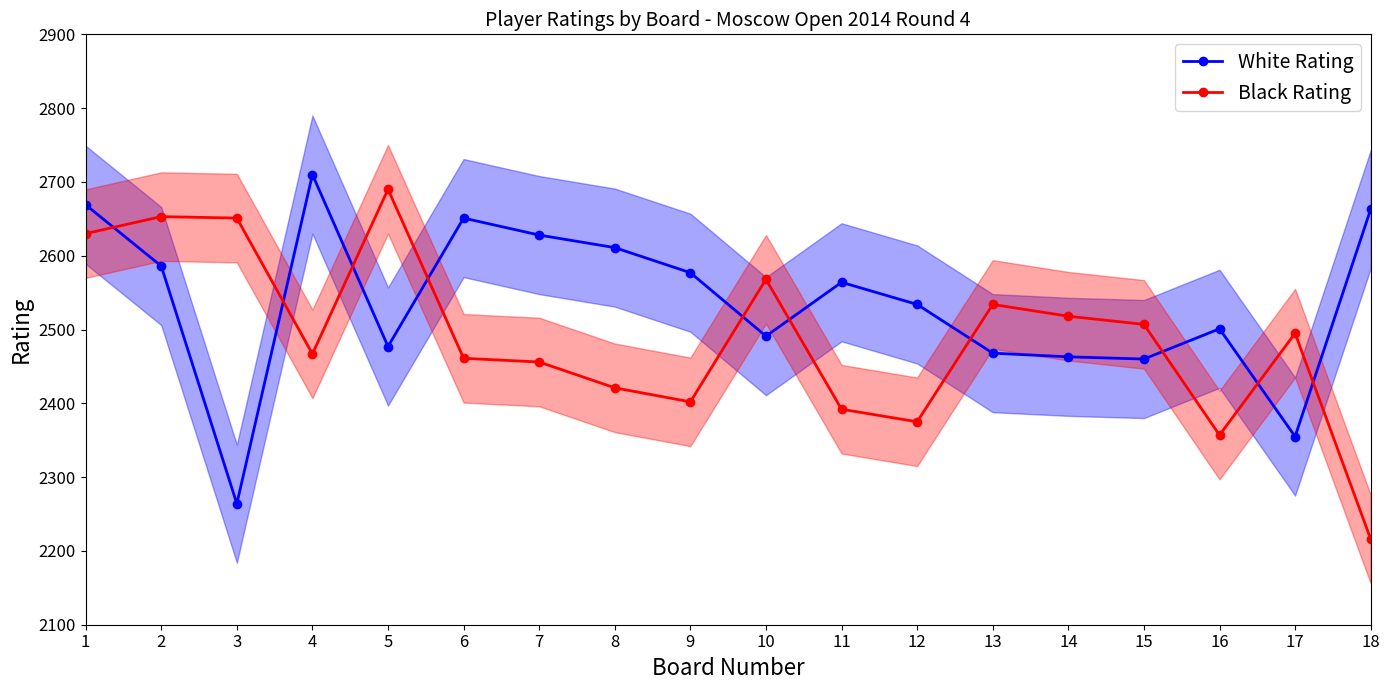

Which series has the largest total across all categories?

White Rating